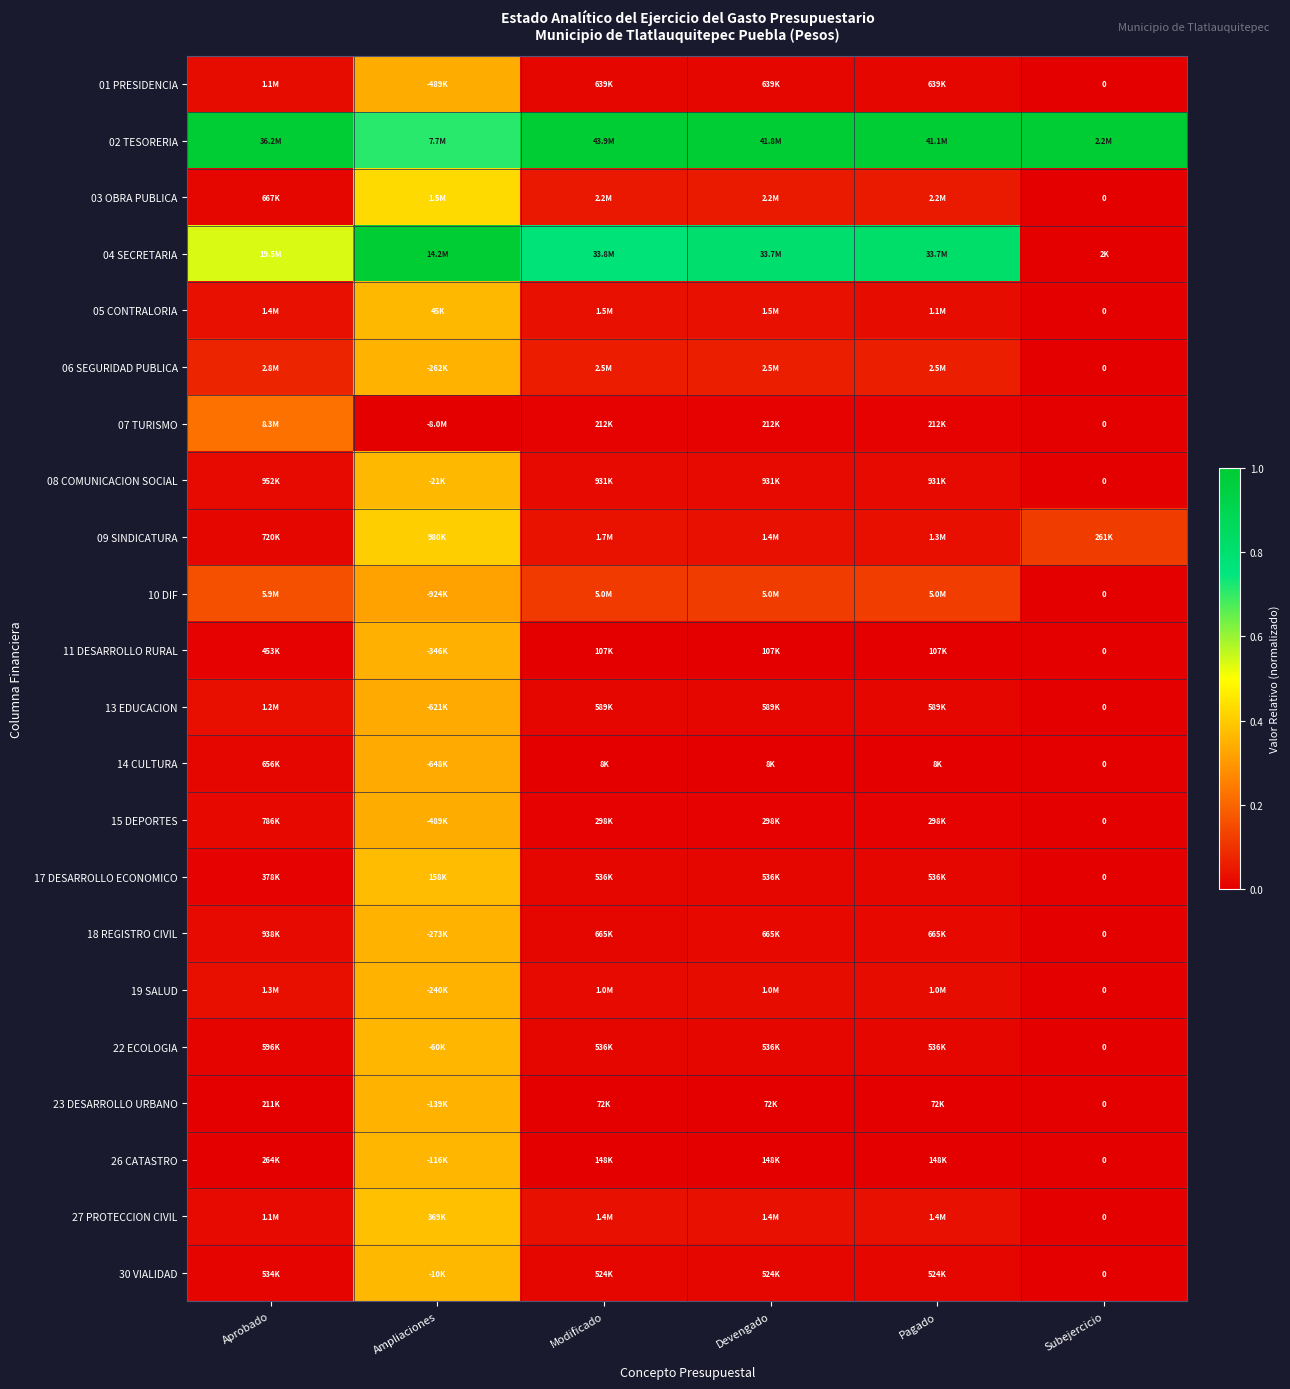

At how many categories does at least one series exceed 0?

6